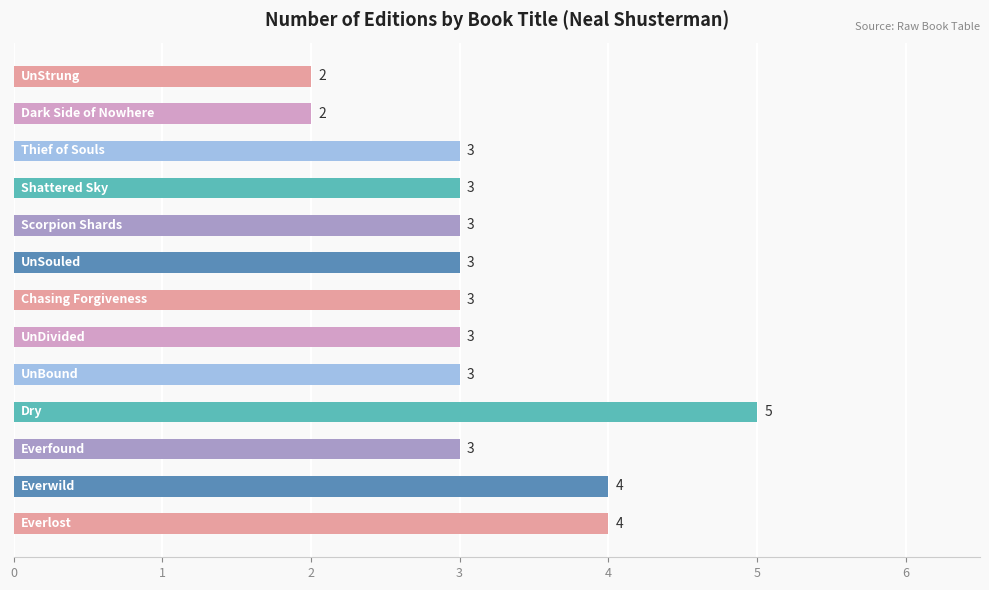

What is the average value?

3